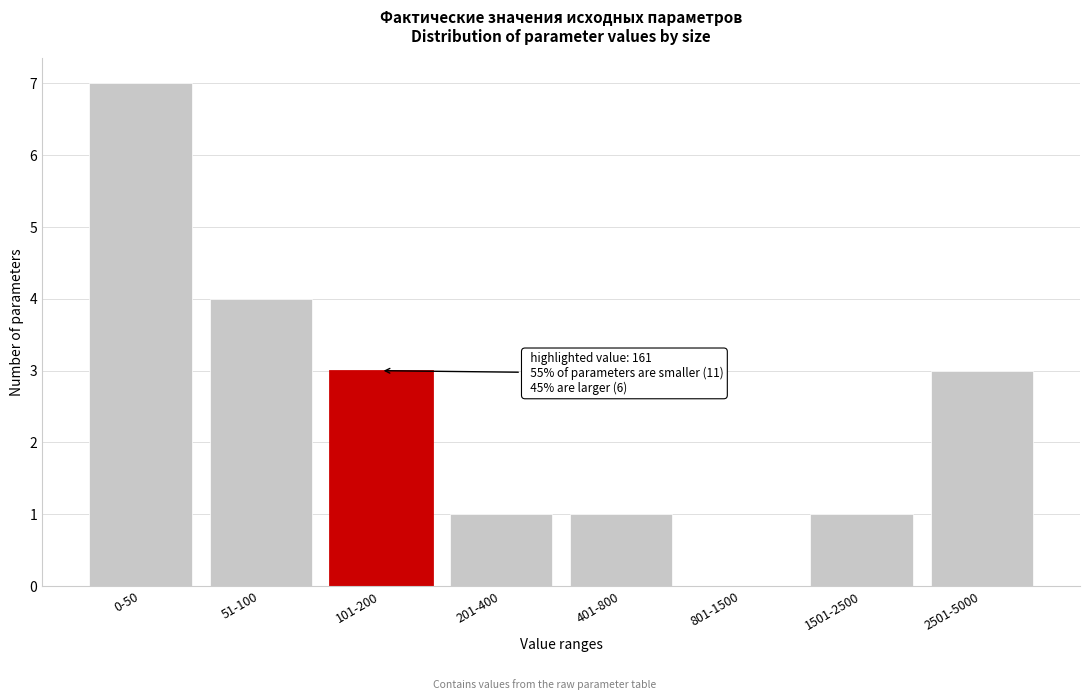

Reading left to right, what are all the values shown in this chart?

0-50=7	51-100=4	101-200=3	201-400=1	401-800=1	801-1500=0	1501-2500=1	2501-5000=3